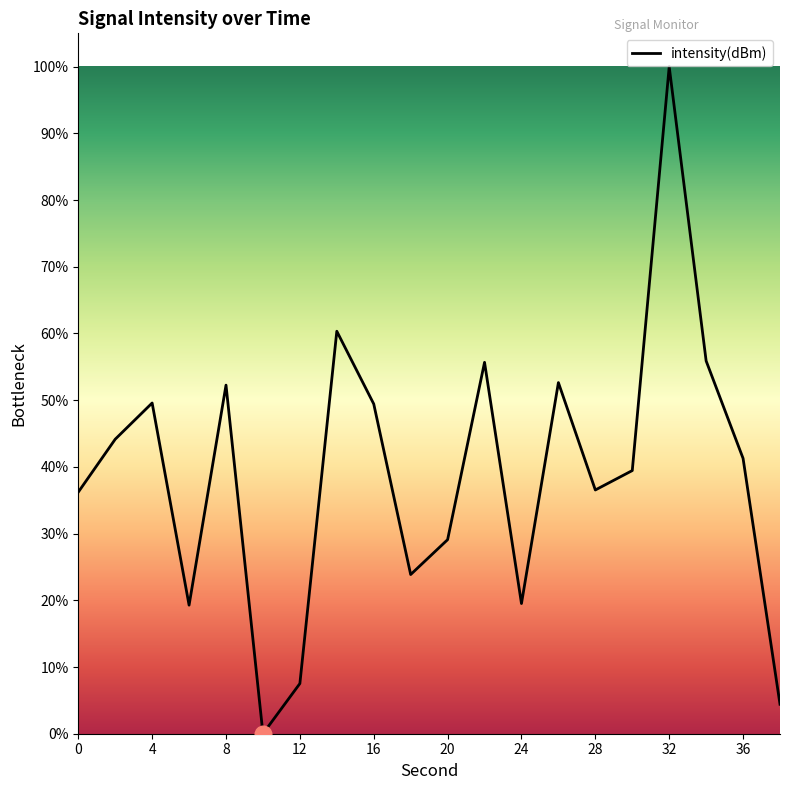

What is the difference between the maximum and minimum values?

100.0